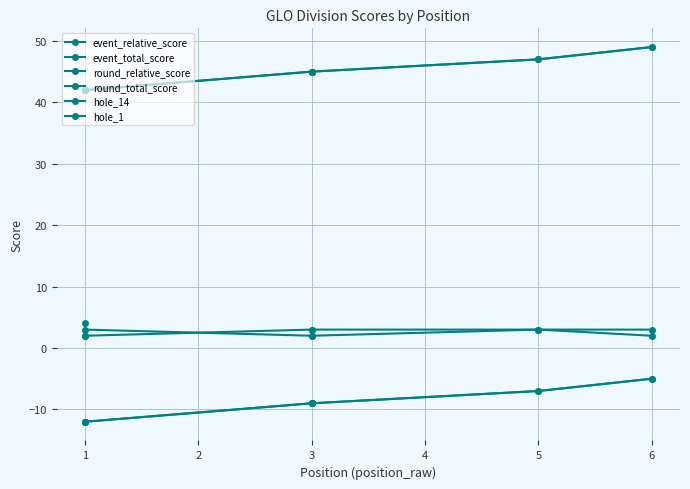

What are all the series names shown in the legend?

event_relative_score, event_total_score, round_relative_score, round_total_score, hole_14, hole_1